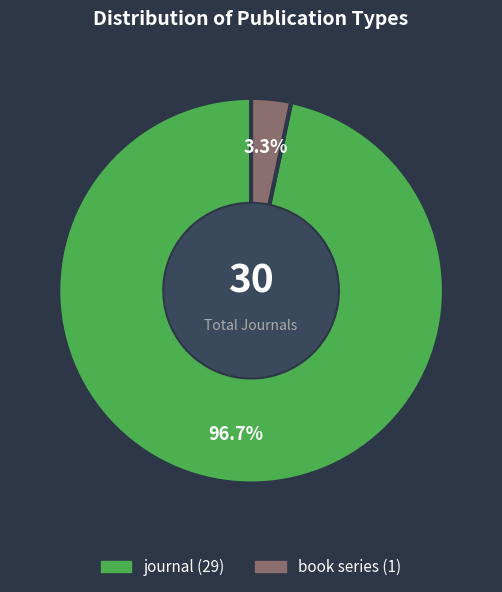

Is there a majority slice in this chart?

Yes